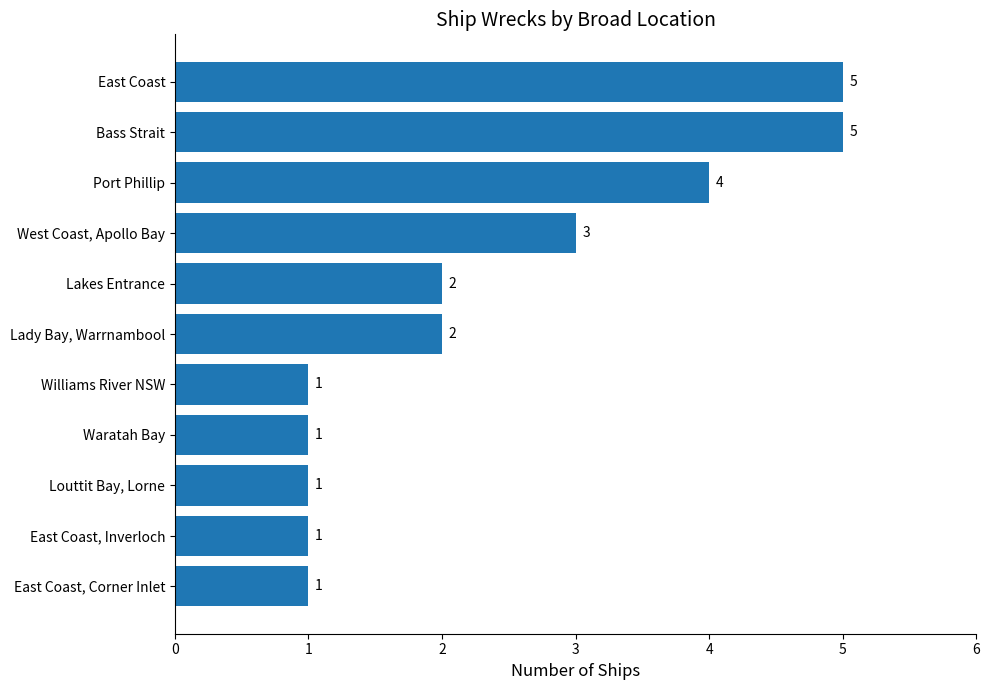

What is the difference between the second highest and second lowest values?

4